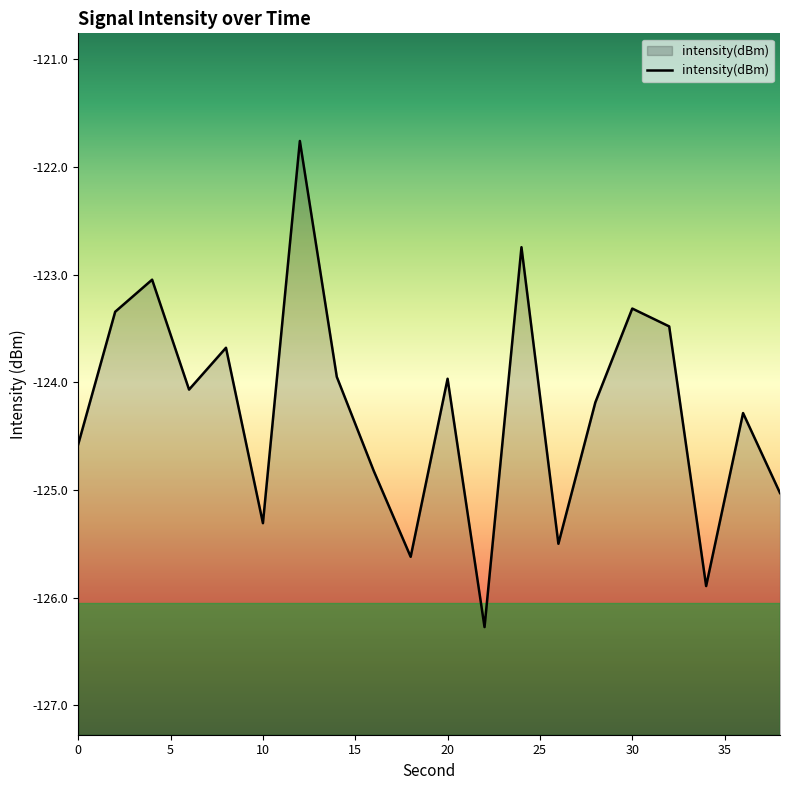

Is it true that the value at 8 is -54.7?

False